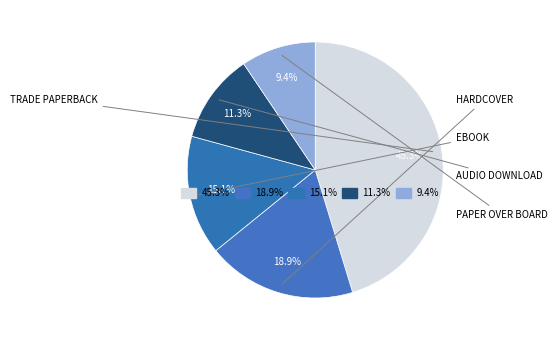

The Trade Paperback slice represents 45% of the pie. True or false?

True